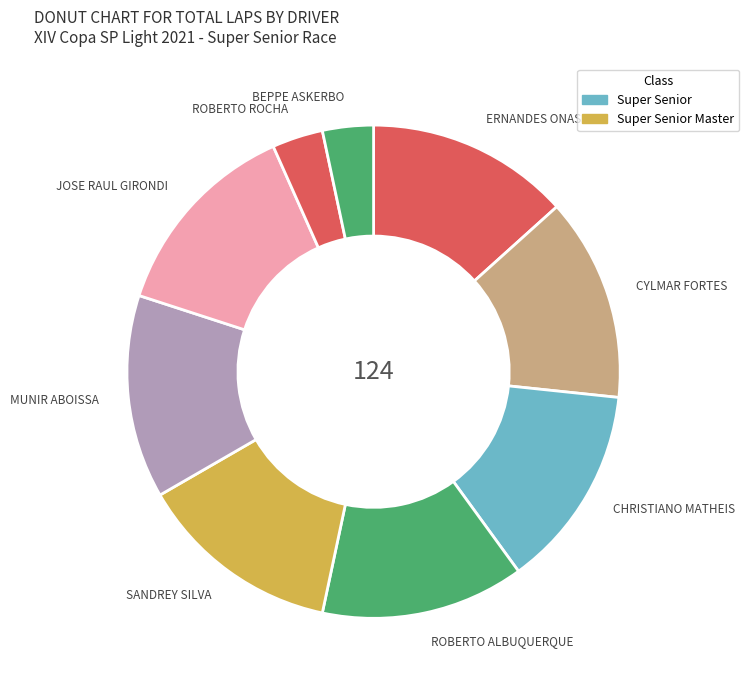

Is the sum of MUNIR ABOISSA and ROBERTO ROCHA greater than half?

No